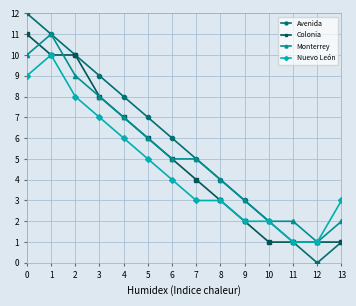

Which series has the largest range (max minus min)?

Avenida